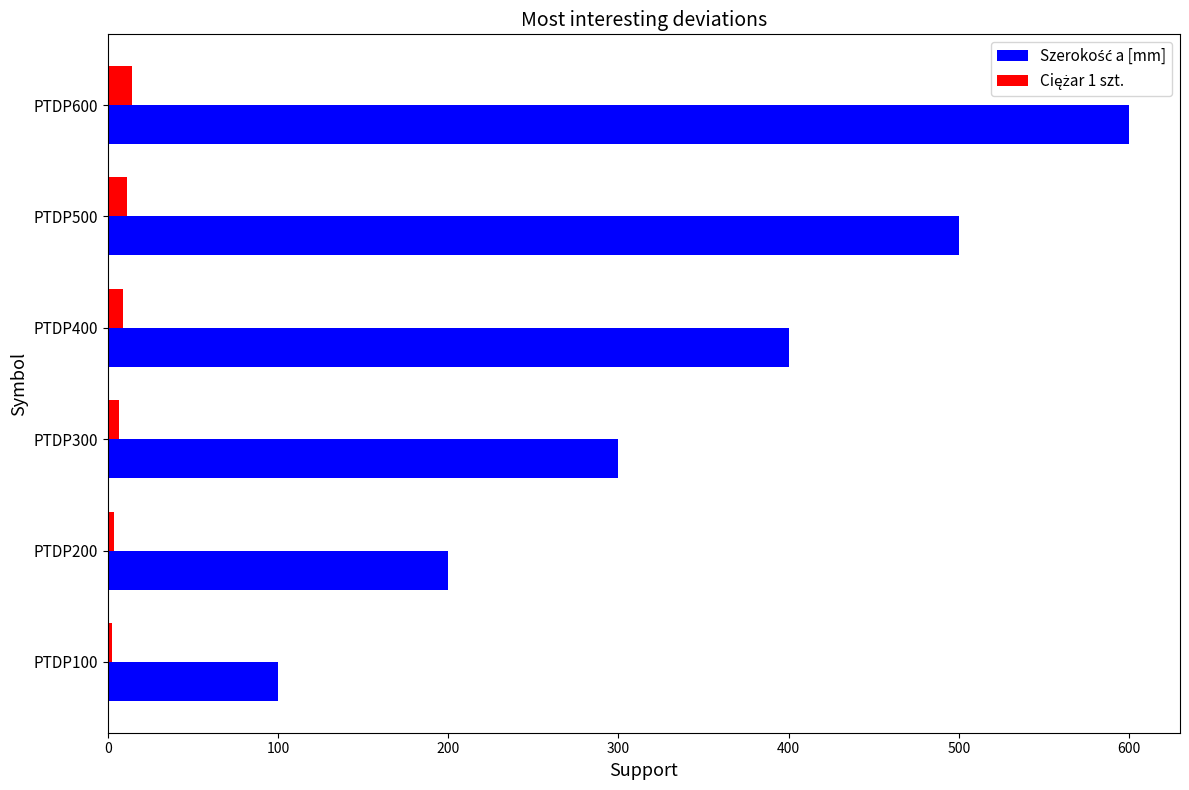

At which category is the sum across all series the highest?

PTDP600